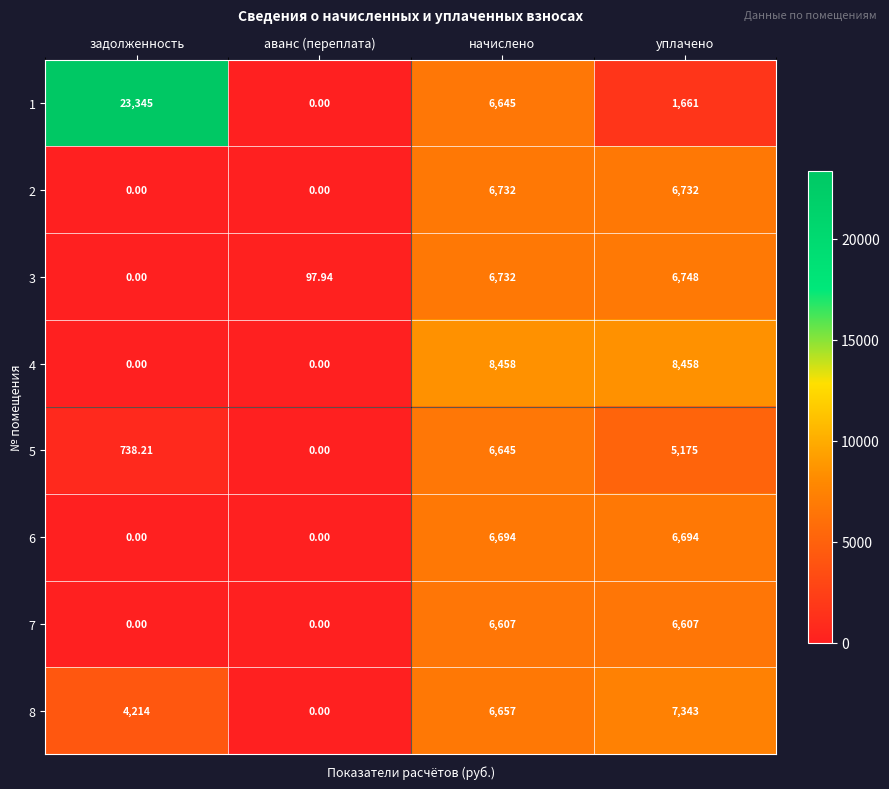

How many series are shown in this chart?

8